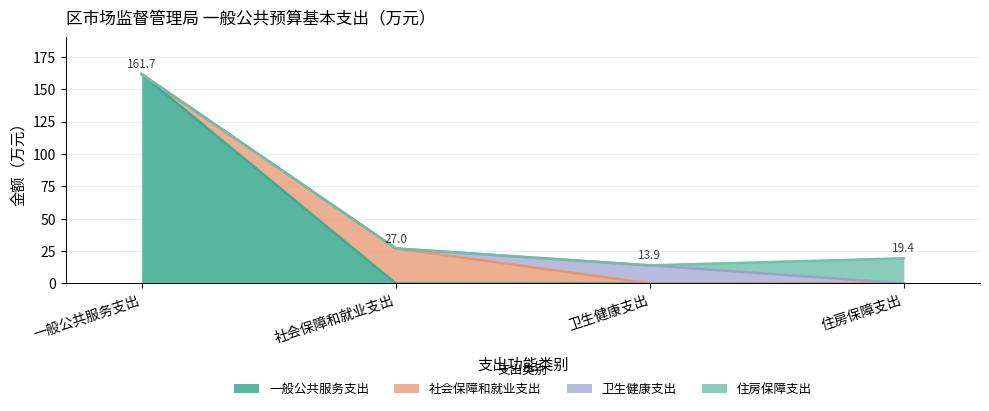

What is the difference between the maximum and minimum values in the 住房保障支出 series?

19.4